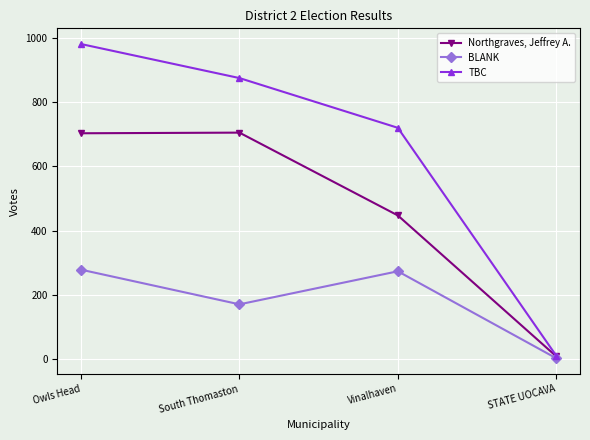

What is the difference between the BLANK values at South Thomaston and STATE UOCAVA?

168